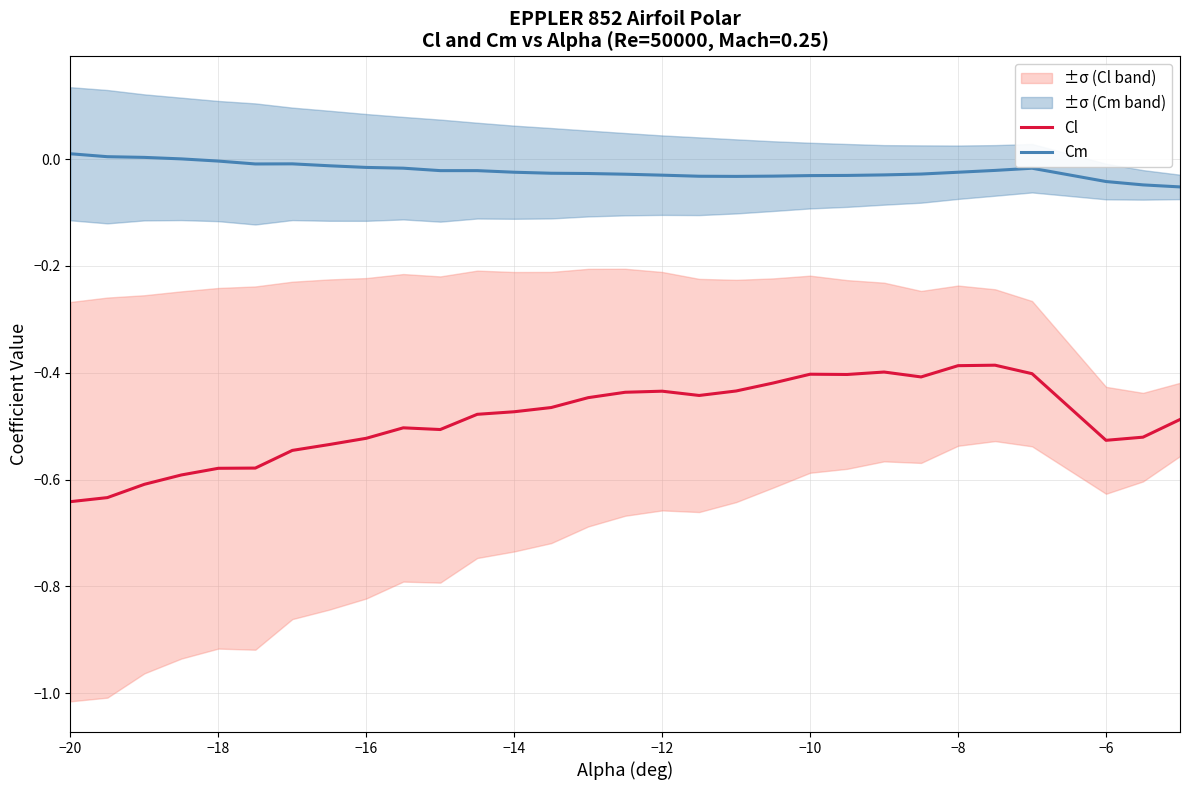

True or false: Cm and Cl intersect in this chart.

False